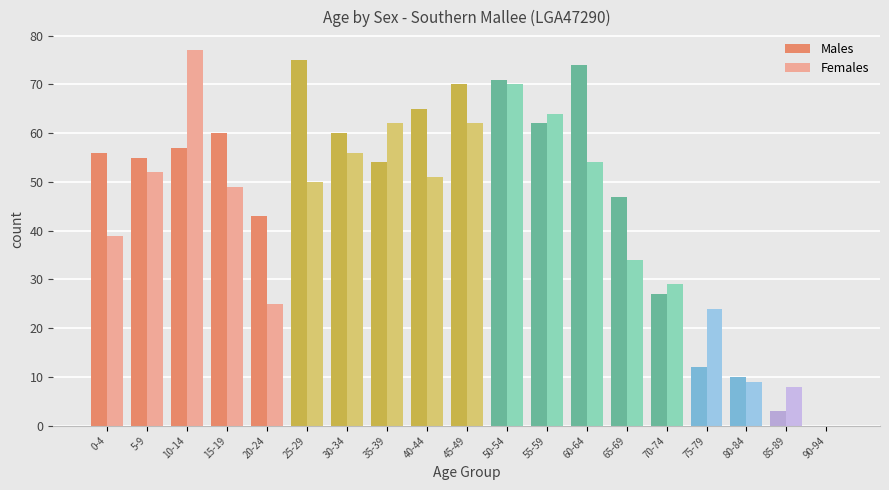

What value does the Males series have at 50-54?

71